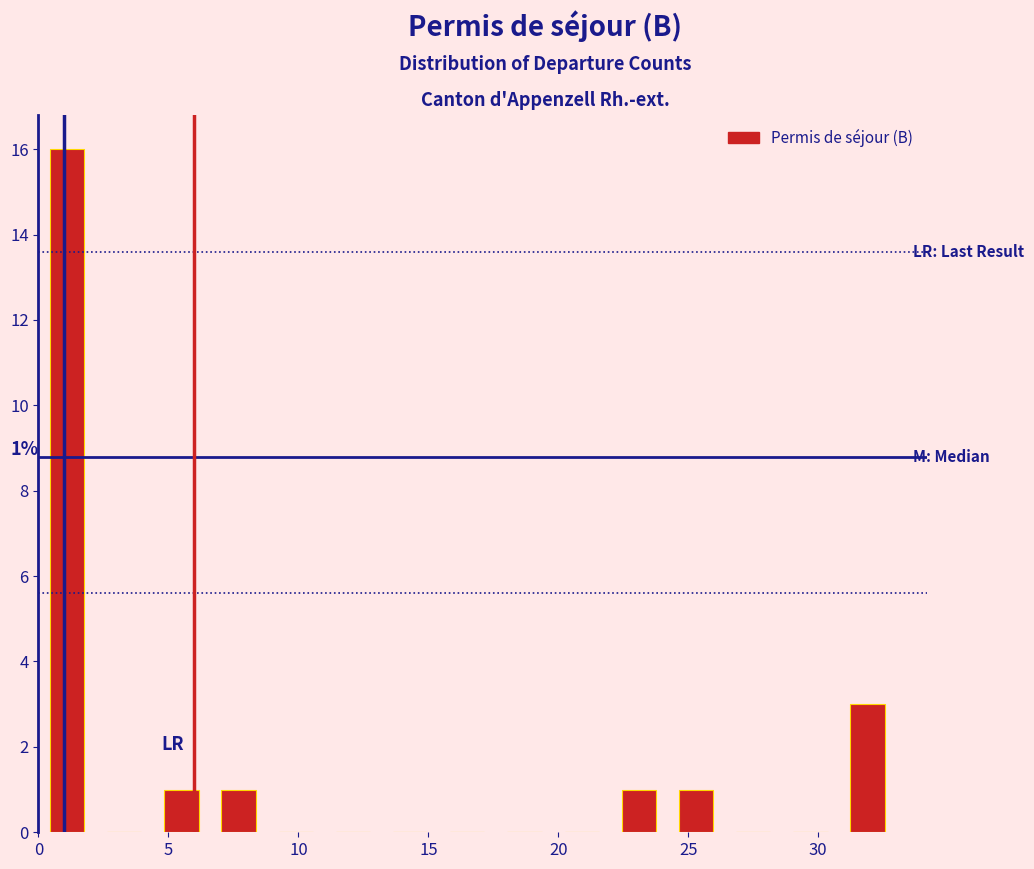

Over which range of the x-axis is the bar tallest?

0.0 to 2.2